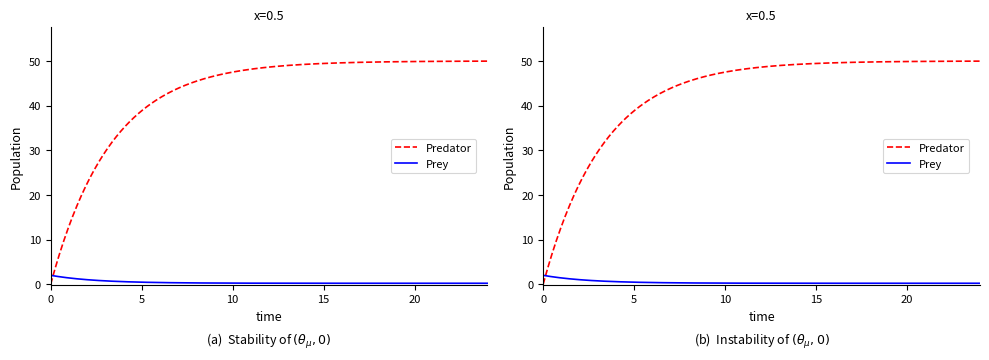

Which series has the largest total across all categories?

Predator